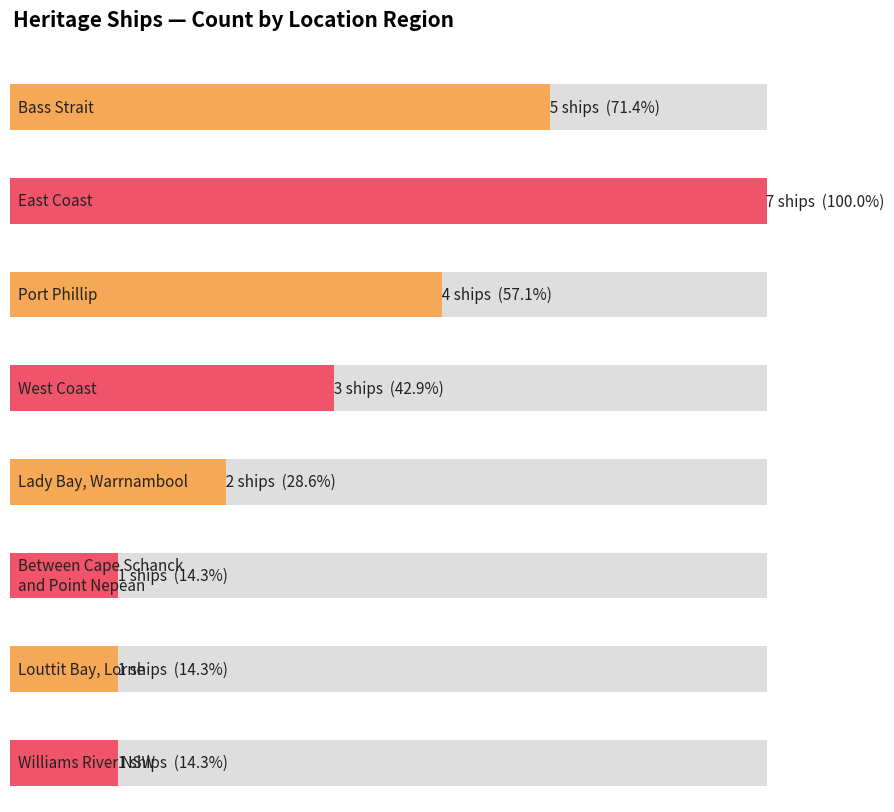

How many values exceed 3?

3